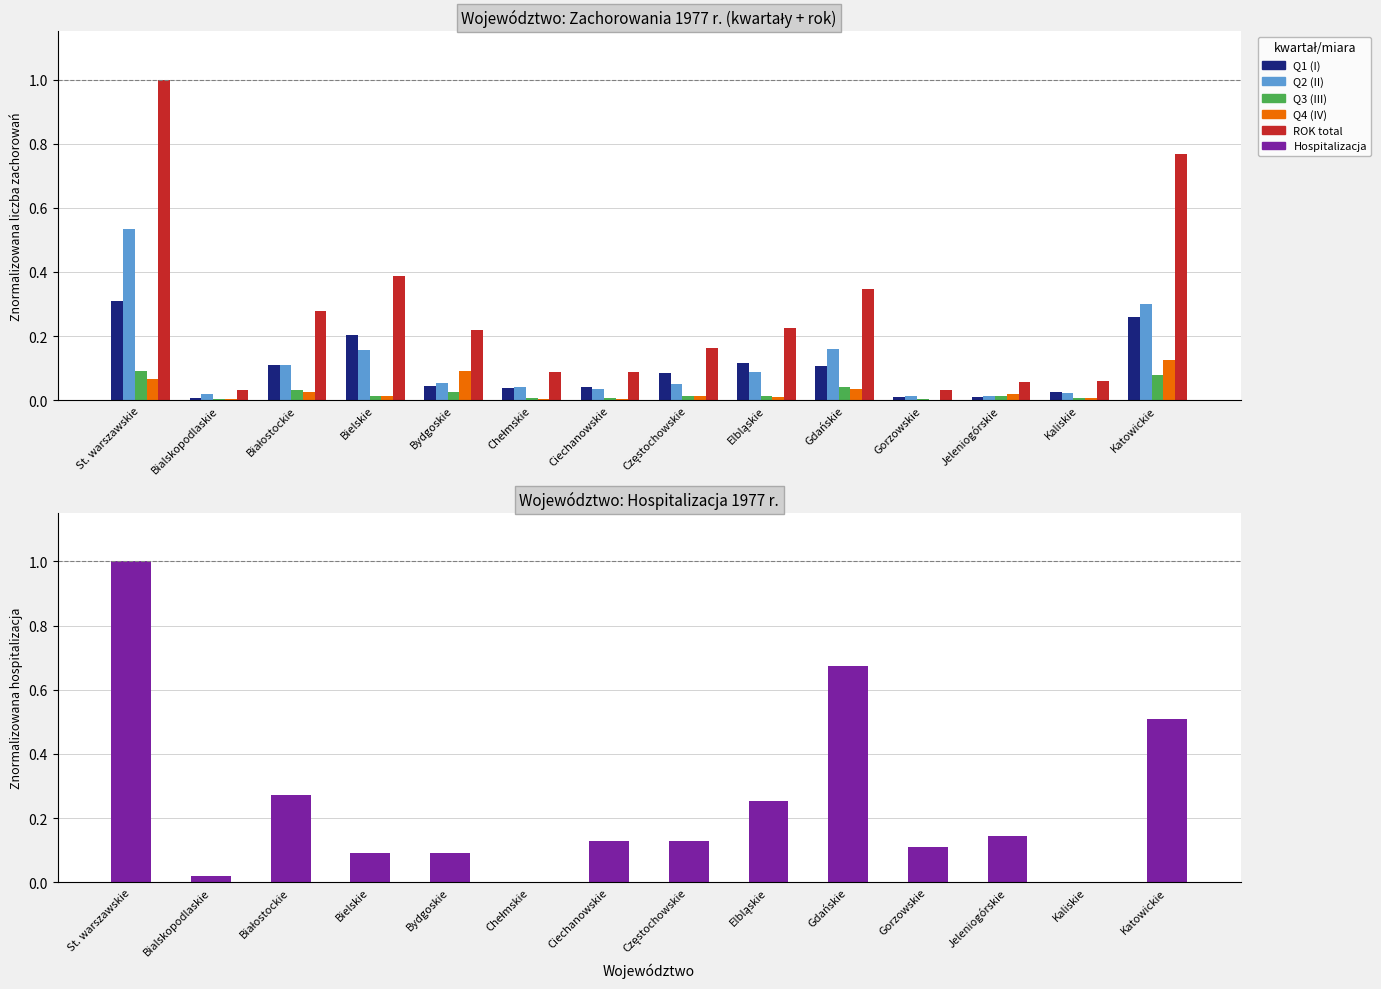

At which category is the sum across all series the highest?

St. warszawskie